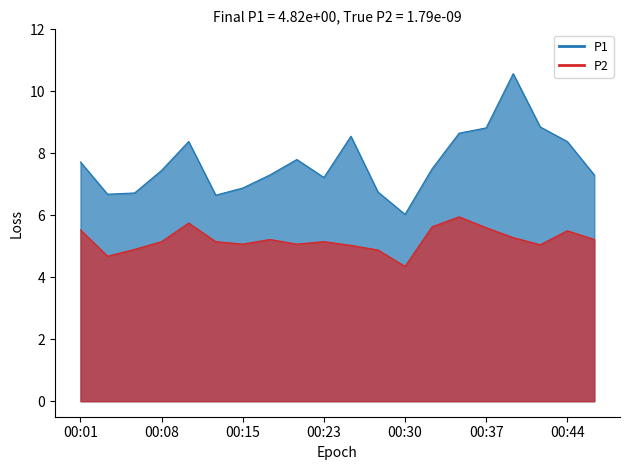

What is the value of the P1 point at the 19th from the left?

8.4